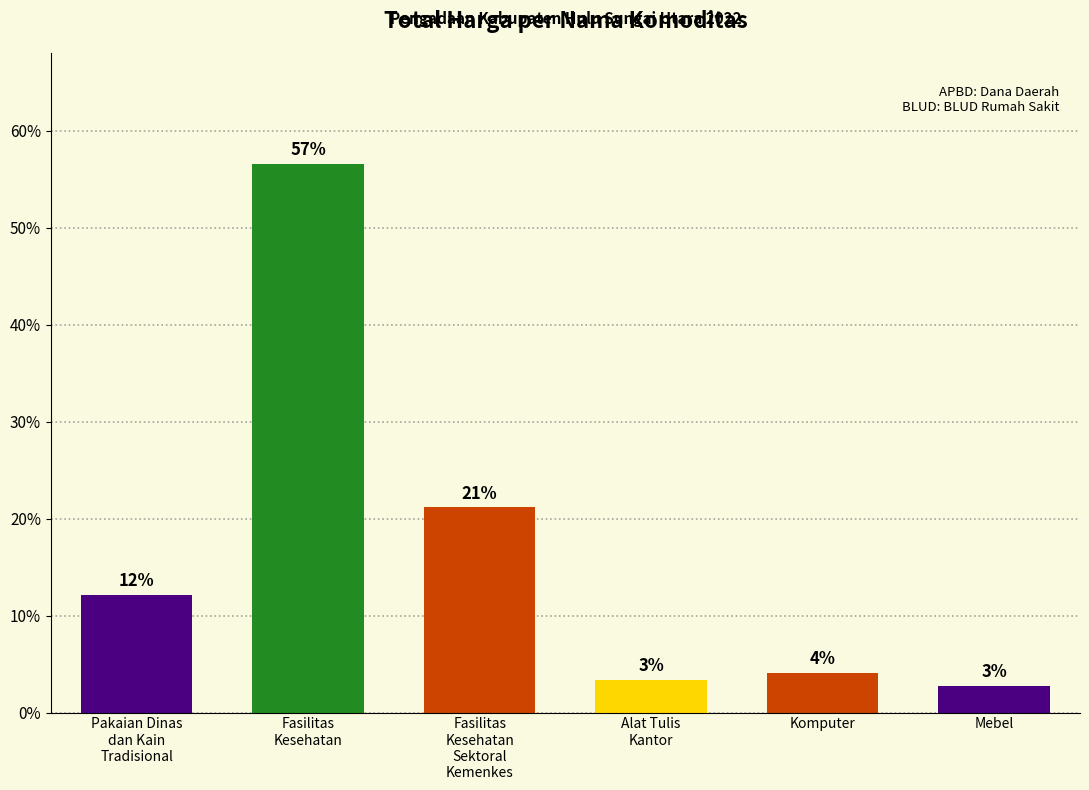

What is the greatest value displayed?

5850000000